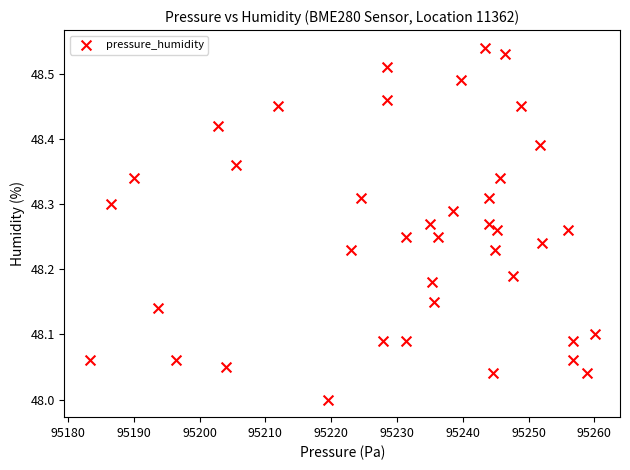

What is the range of Y values (max minus min)?

0.5